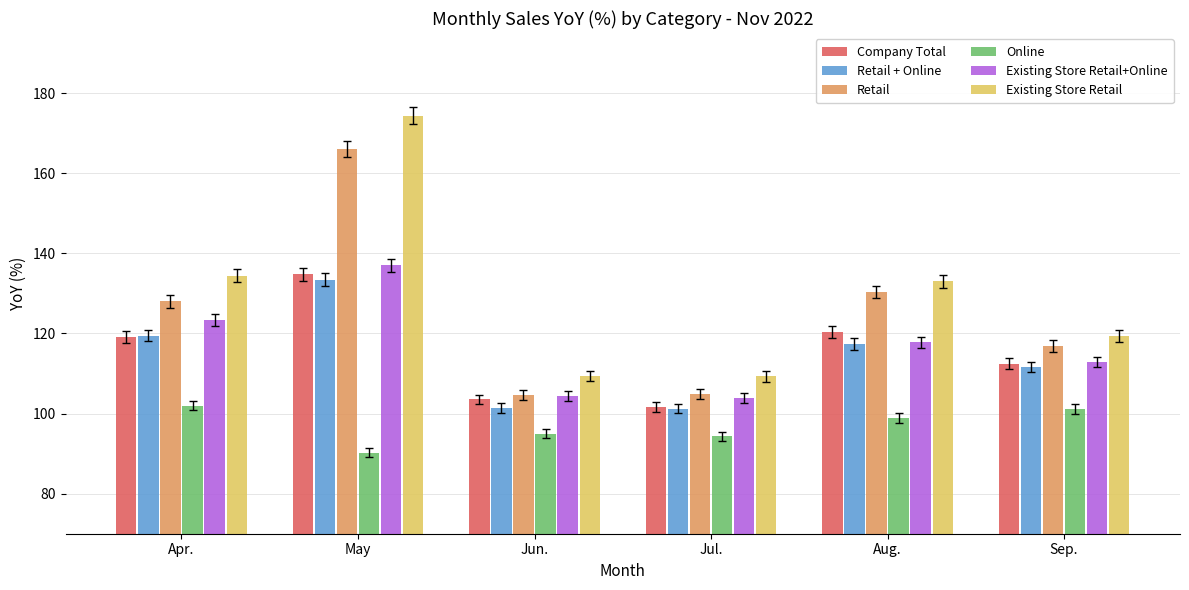

How many data points in Online are above 98?

3